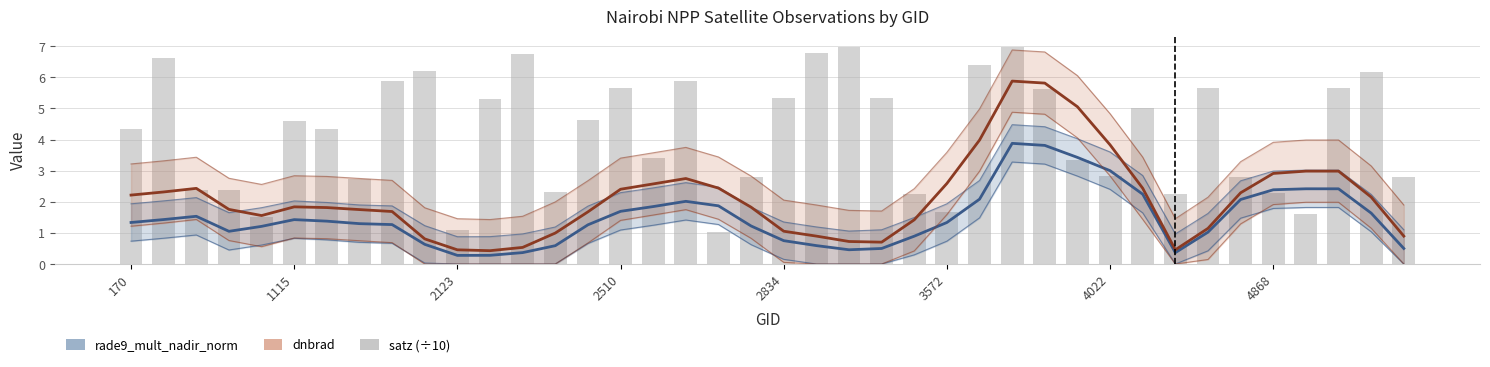

What is the difference between the maximum and minimum values in the rade9_mult_nadir_norm series?

3.6